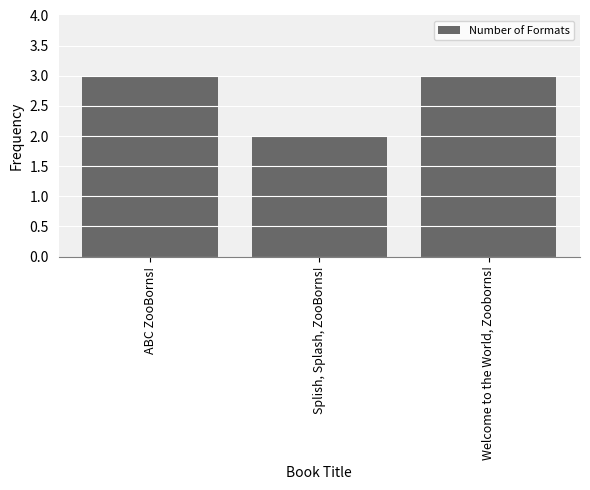

What is the minimum value shown in the chart?

2